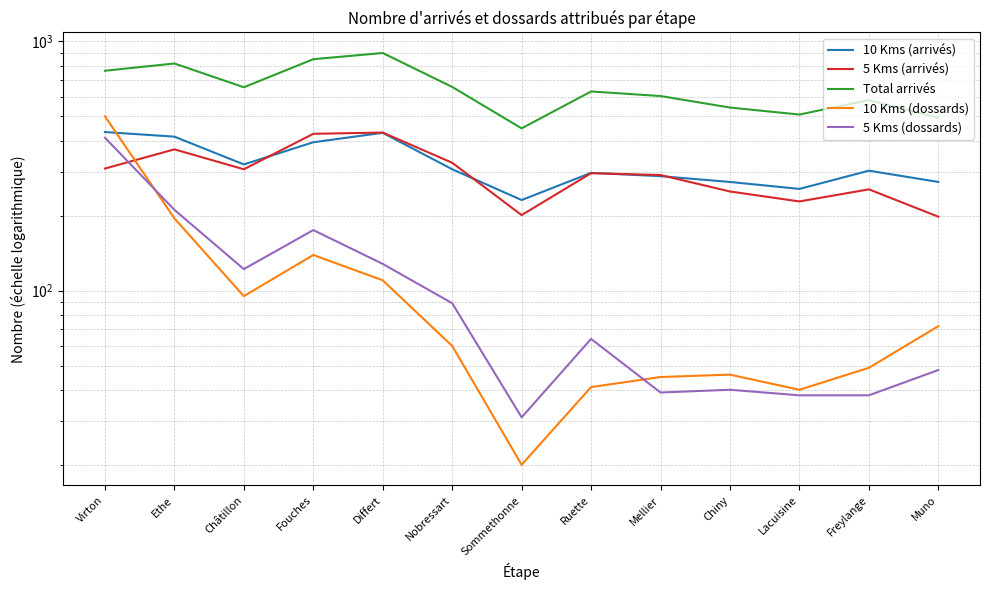

Reading right to left, extract all data points from this chart.

10 Kms (arrivés): 273	303	256	273	288	297	231	307	430	394	321	415	433
5 Kms (arrivés): 198	255	228	250	291	296	201	326	431	426	307	369	309
Total arrivés: 494	582	509	543	604	630	448	657	899	849	655	816	763
10 Kms (dossards): 72	49	40	46	45	41	20	60	110	139	95	195	501
5 Kms (dossards): 48	38	38	40	39	64	31	89	128	175	122	211	411